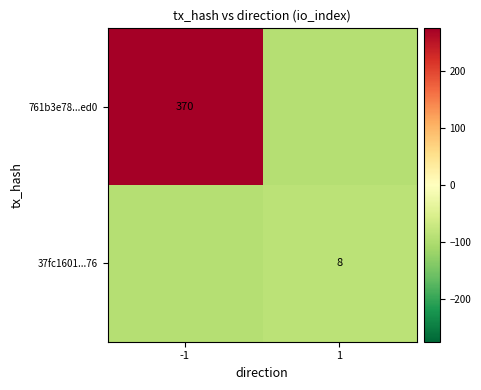

Is the value of 37fc1601...76 at 1 greater than the value of 761b3e78...ed0 at -1?

No